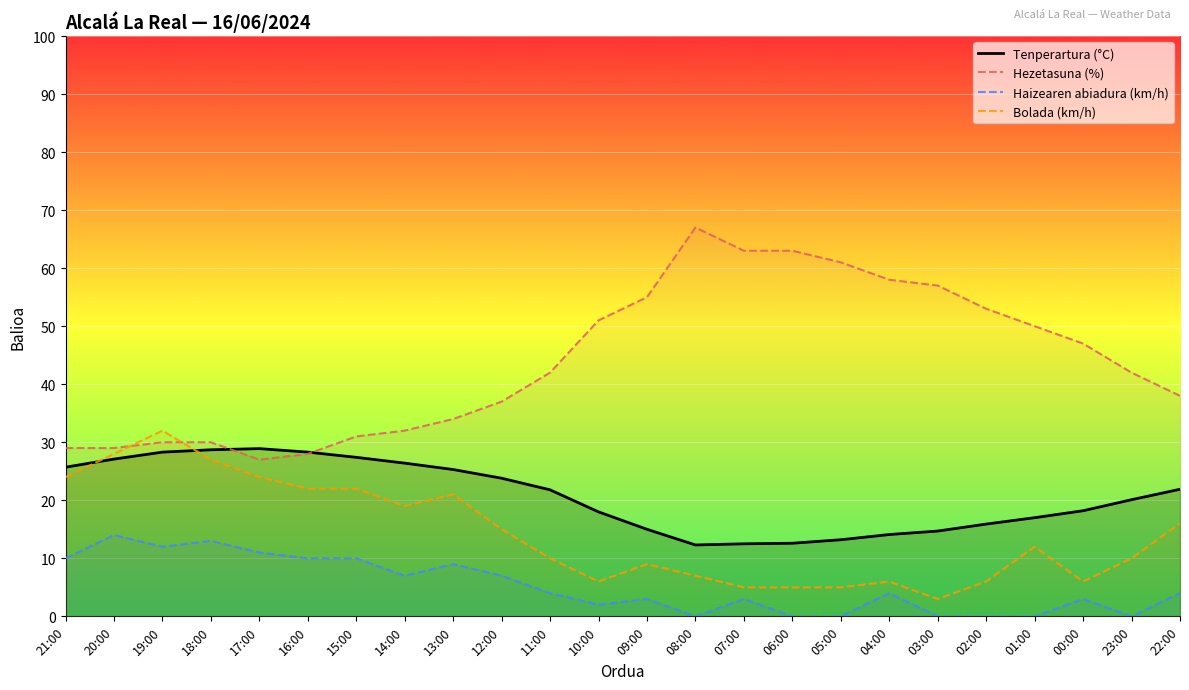

What are all the series names shown in the legend?

Tenperartura (°C), Hezetasuna (%), Haizearen abiadura (km/h), Bolada (km/h)